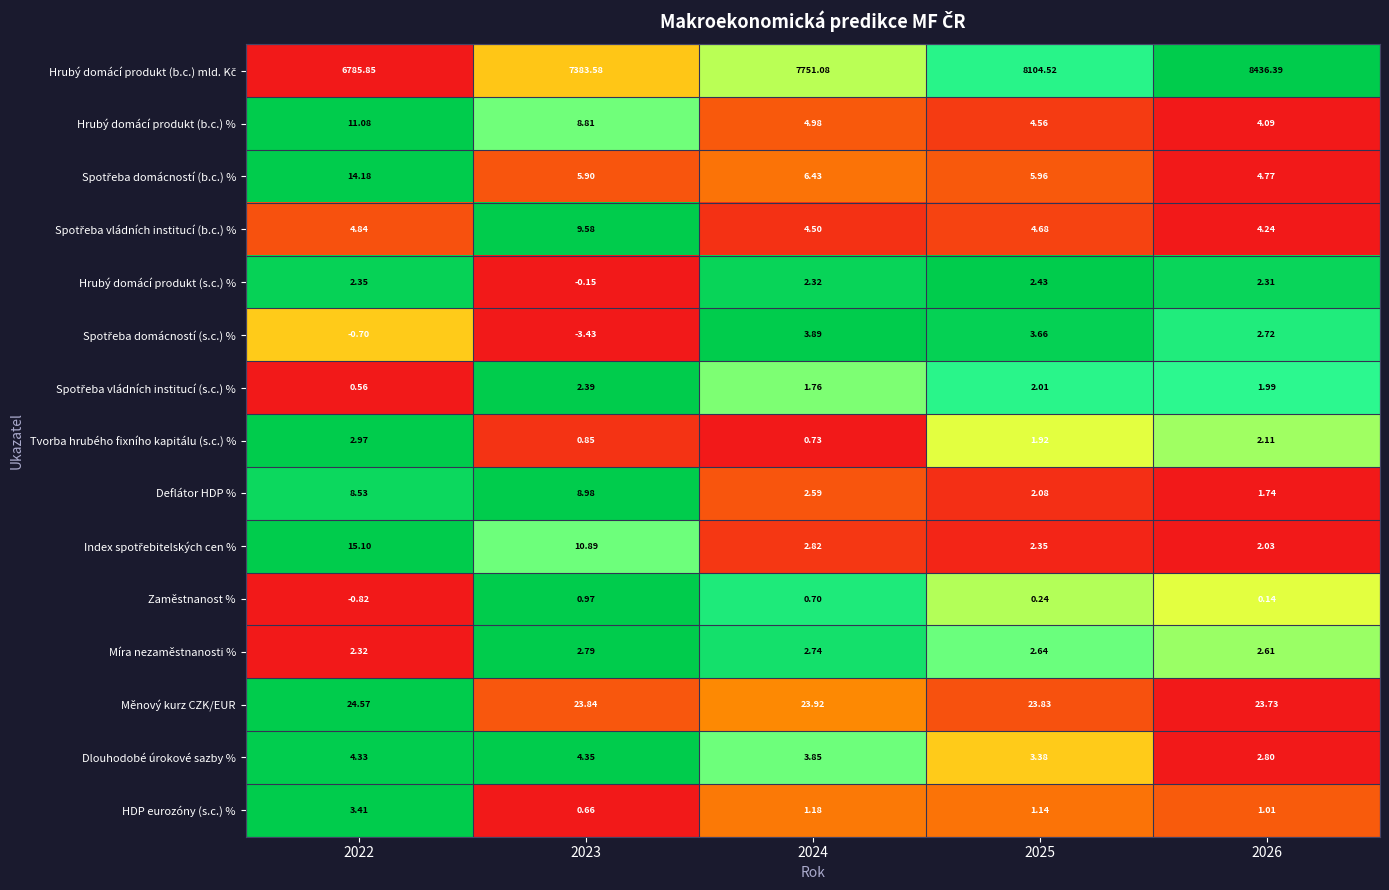

Count the number of data series in this chart.

15